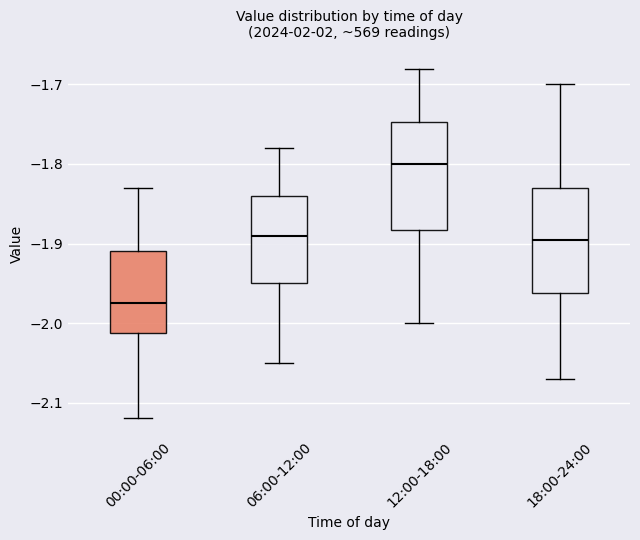

Reading left to right, read every box against the y-axis: the position of its median line, the range the box covers, and the ends of its whiskers. The values are not printed on the chart, so give them approximately, as read against the axis.

00:00-06:00: median -1.97, box -2.01 to -1.91, whiskers -2.12 to -1.83
06:00-12:00: median -1.89, box -1.95 to -1.84, whiskers -2.05 to -1.78
12:00-18:00: median -1.80, box -1.88 to -1.75, whiskers -2.00 to -1.68
18:00-24:00: median -1.89, box -1.96 to -1.83, whiskers -2.07 to -1.70